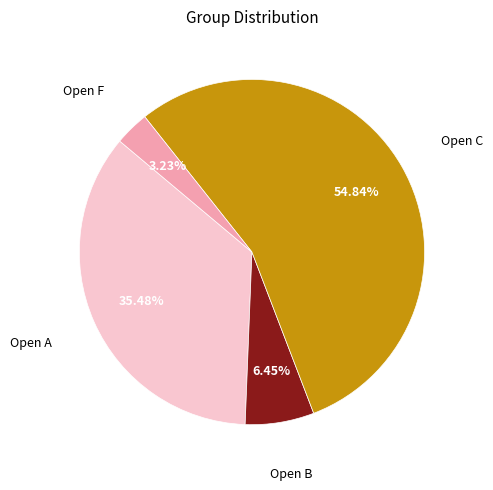

Combined, do Open A and Open F account for over 50%?

No